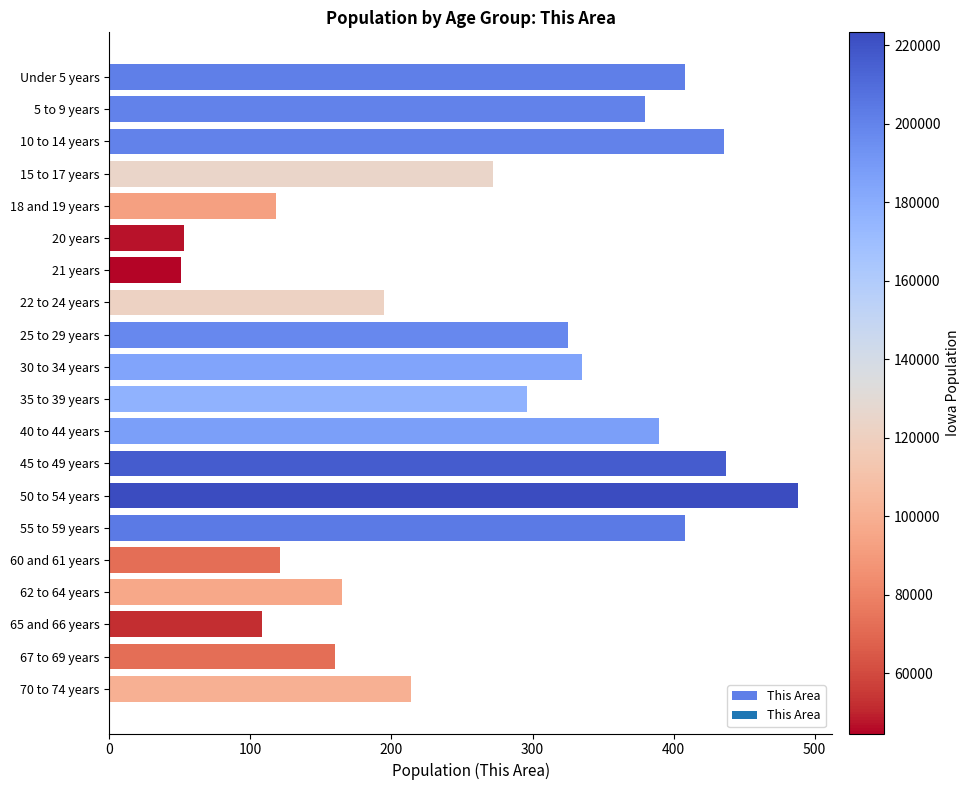

Which category has the highest value across all series?

50 to 54 years